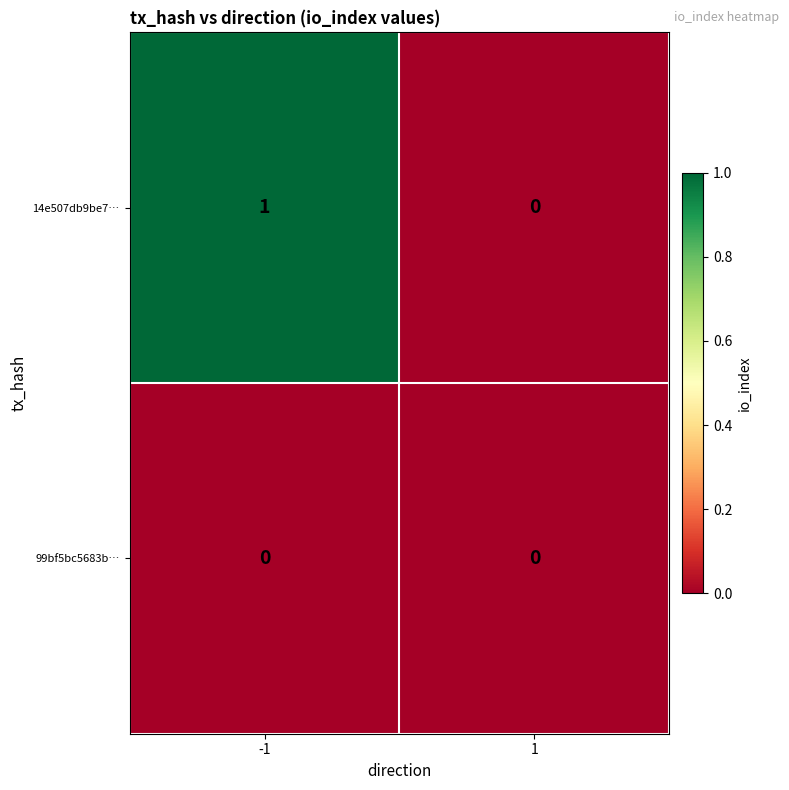

The value of 14e507db9be7… at 1 is 0. True or false?

True